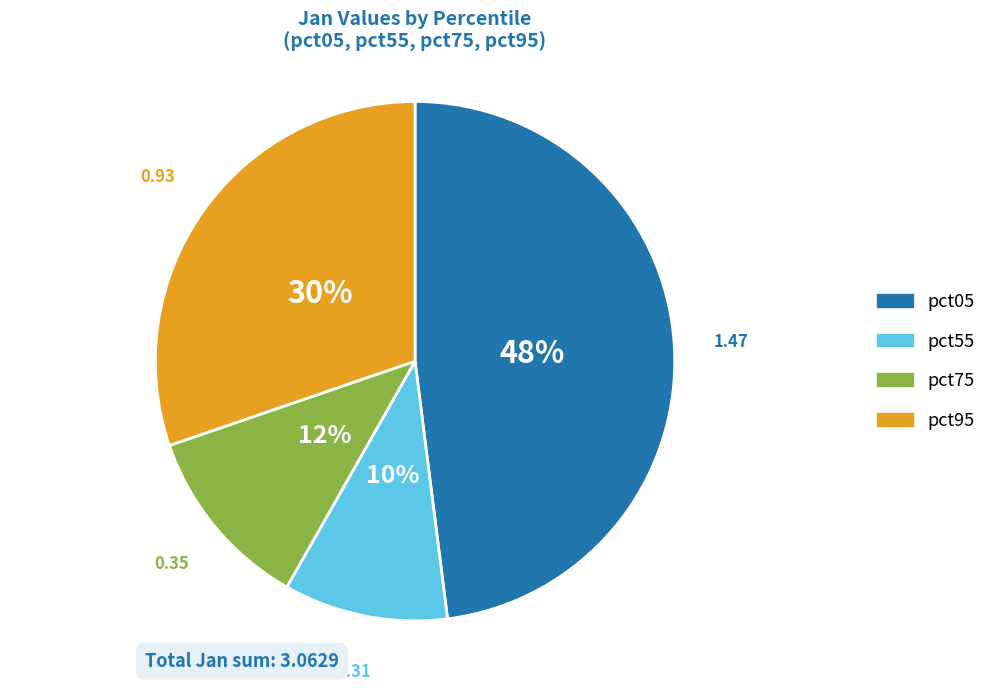

To the nearest percent, what is the combined percentage of pct05 and pct75?

60%